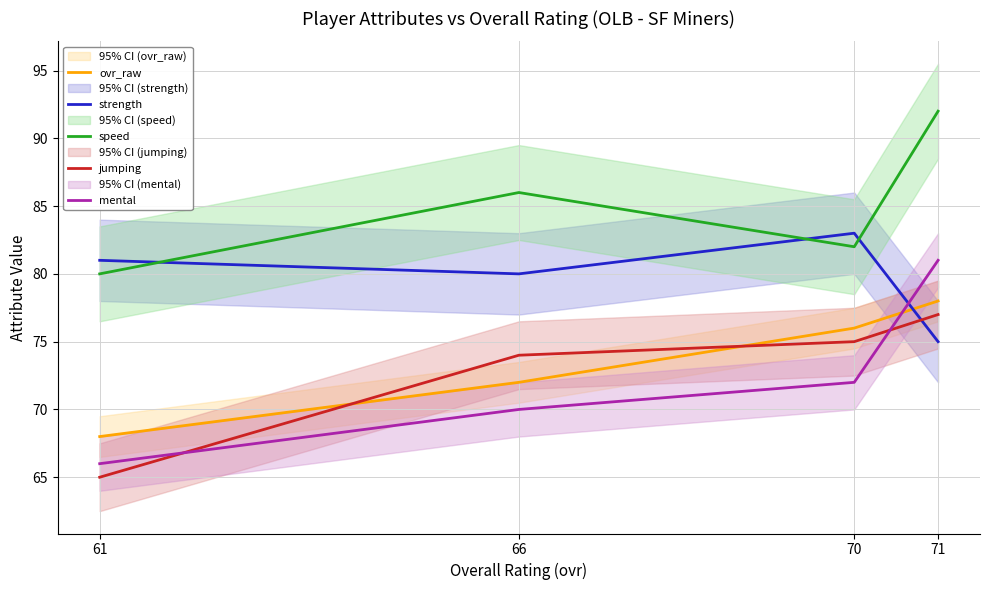

Rank the categories by ovr_raw value from lowest to highest.

61, 66, 70, 71